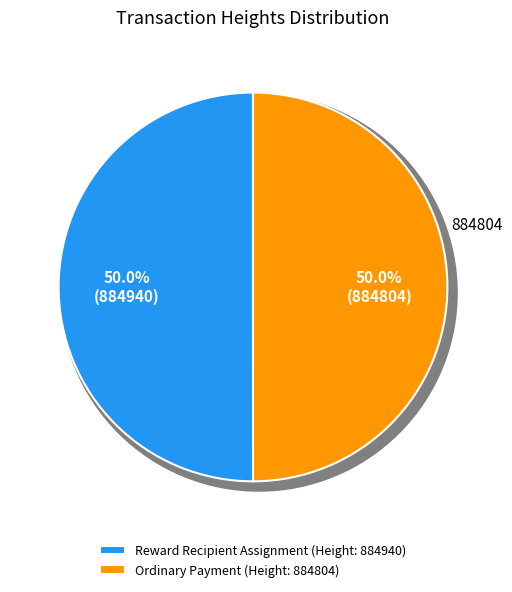

How many slices are in this pie chart?

2